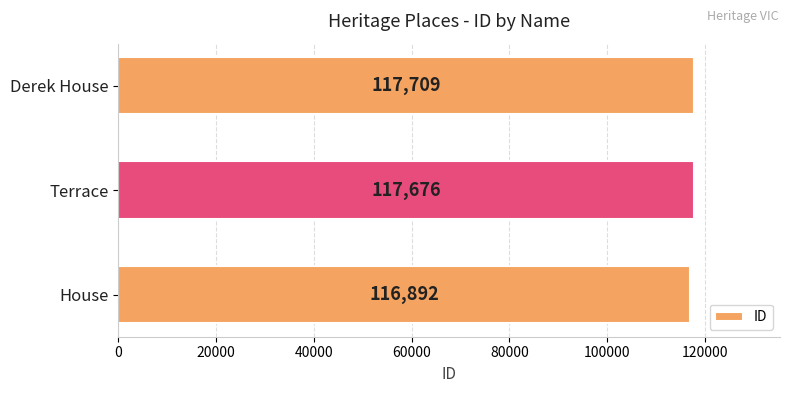

Reading bottom to top, what are all the values shown in this chart?

116892	117676	117709